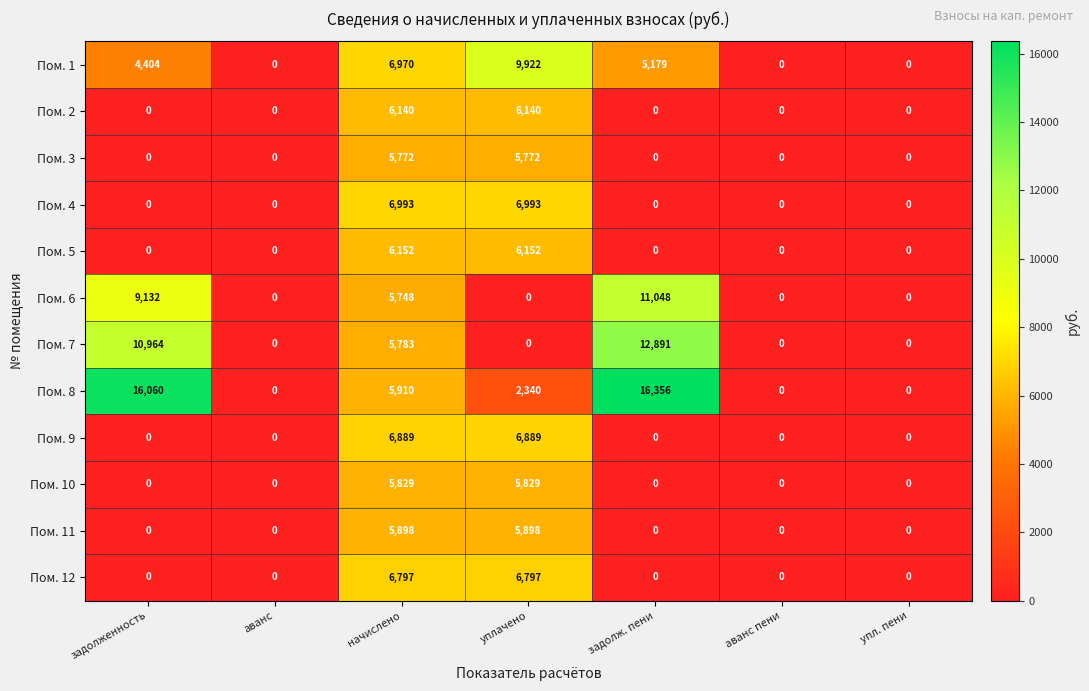

At which category is the sum across all series the highest?

начислено